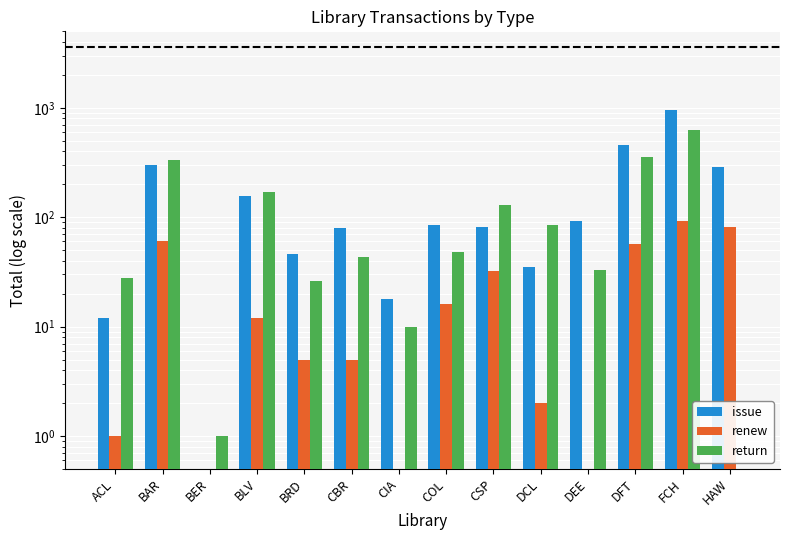

What is the label of the 9th bar from the right?

CBR